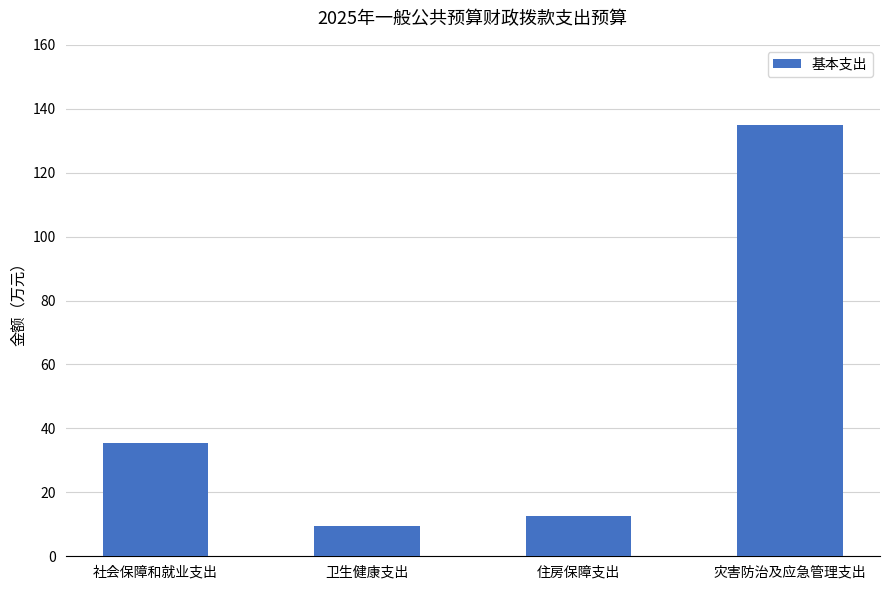

Reading left to right, what are all the values shown in this chart?

社会保障和就业支出=35.4	卫生健康支出=9.4	住房保障支出=12.6	灾害防治及应急管理支出=135.1